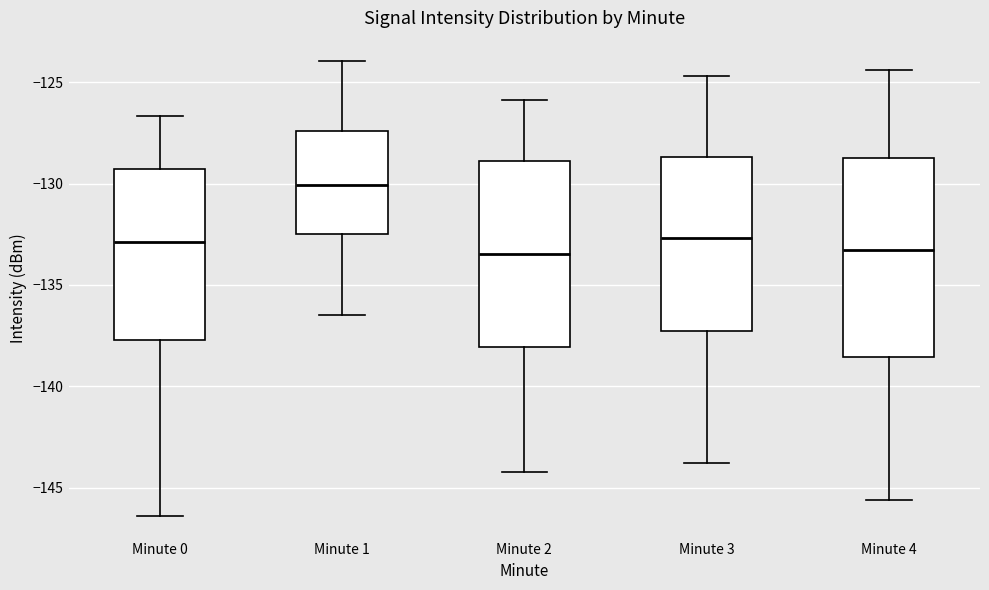

Reading left to right, read every box against the y-axis: the position of its median line, the range the box covers, and the ends of its whiskers. The values are not printed on the chart, so give them approximately, as read against the axis.

Minute 0: median -133.0, box -137.5 to -129.5, whiskers -146.5 to -126.5
Minute 1: median -130.0, box -132.5 to -127.5, whiskers -136.5 to -124.0
Minute 2: median -133.5, box -138.0 to -129.0, whiskers -144.0 to -126.0
Minute 3: median -132.5, box -137.5 to -128.5, whiskers -144.0 to -124.5
Minute 4: median -133.0, box -138.5 to -128.5, whiskers -145.5 to -124.5